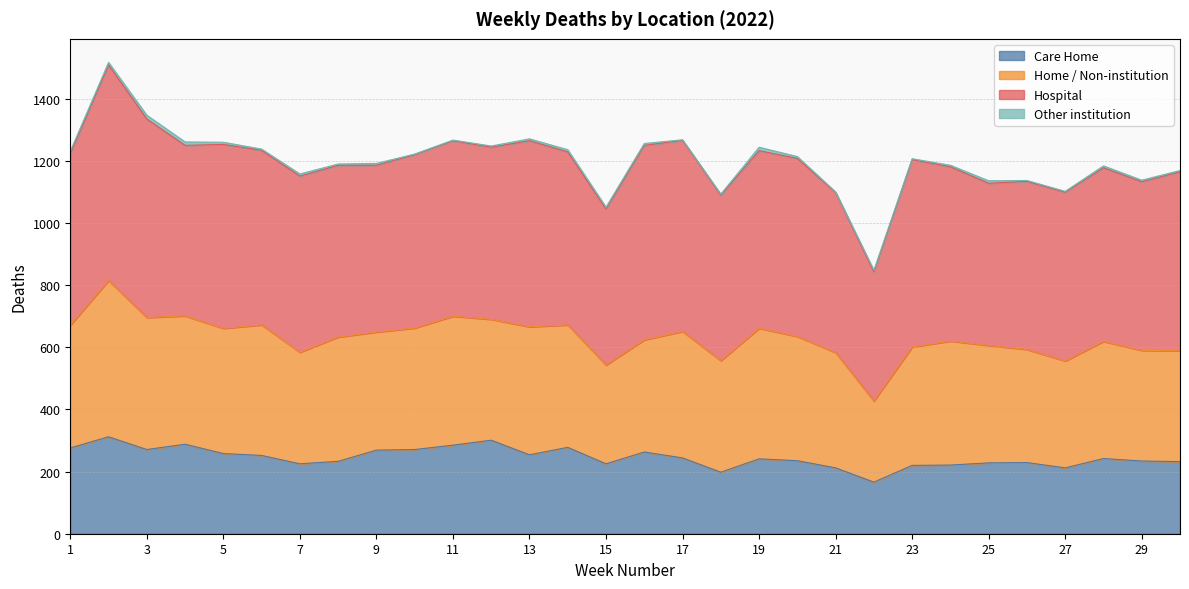

At which category is the sum across all series the highest?

2